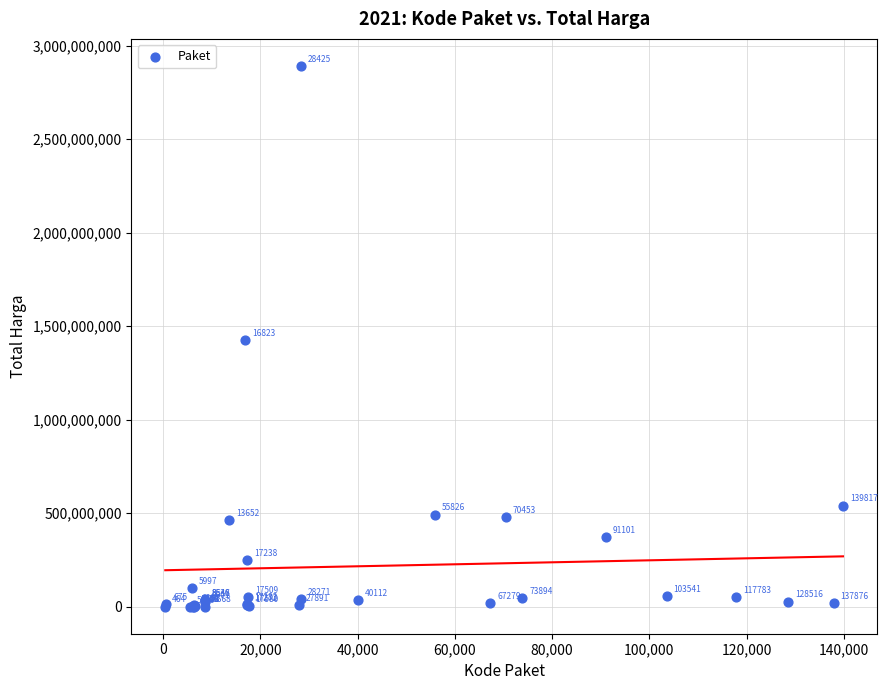

What Y value in the scatter plot is closest to 1446100000?

1425867900